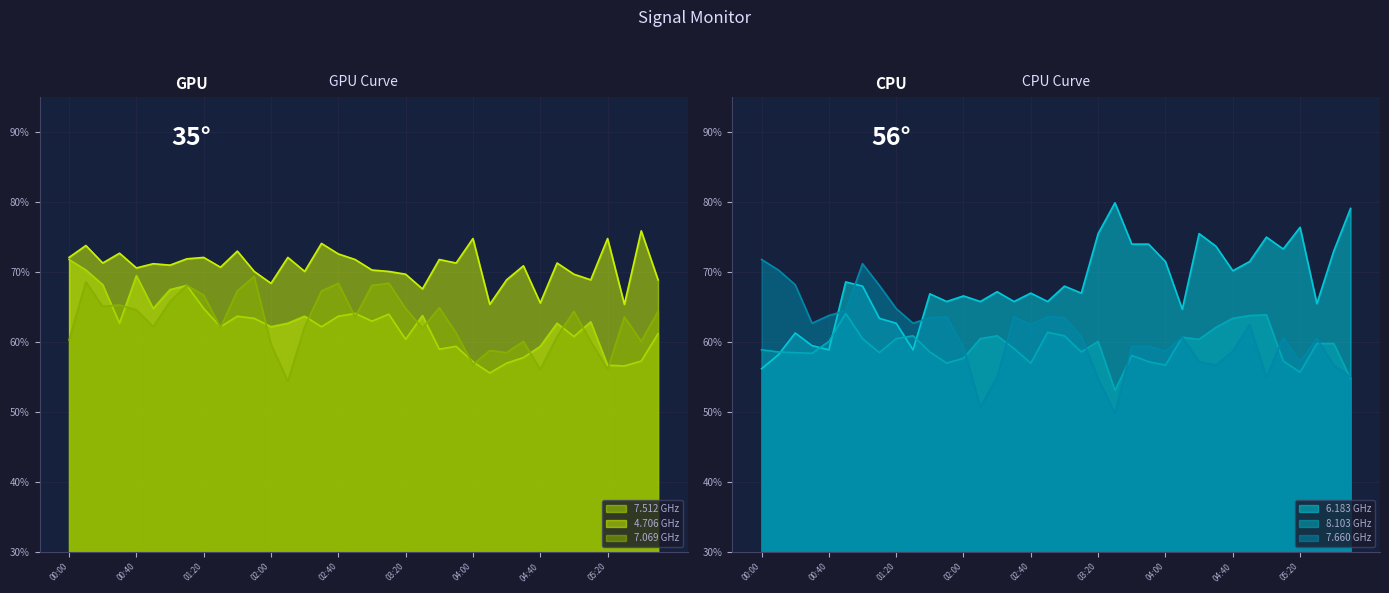

At which category is the sum across all series the highest?

01:00